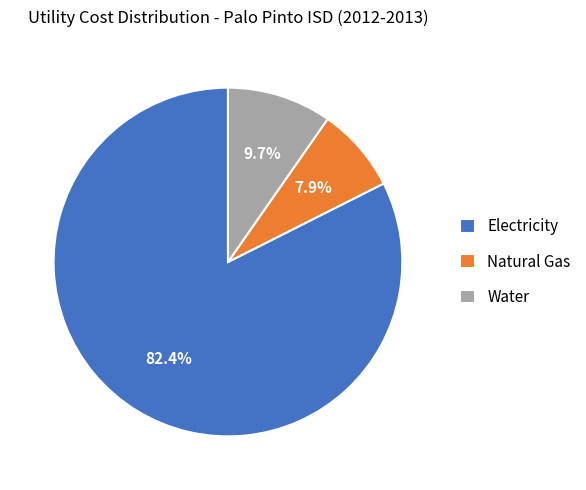

What percentage is the Electricity slice, to the nearest percent?

82%